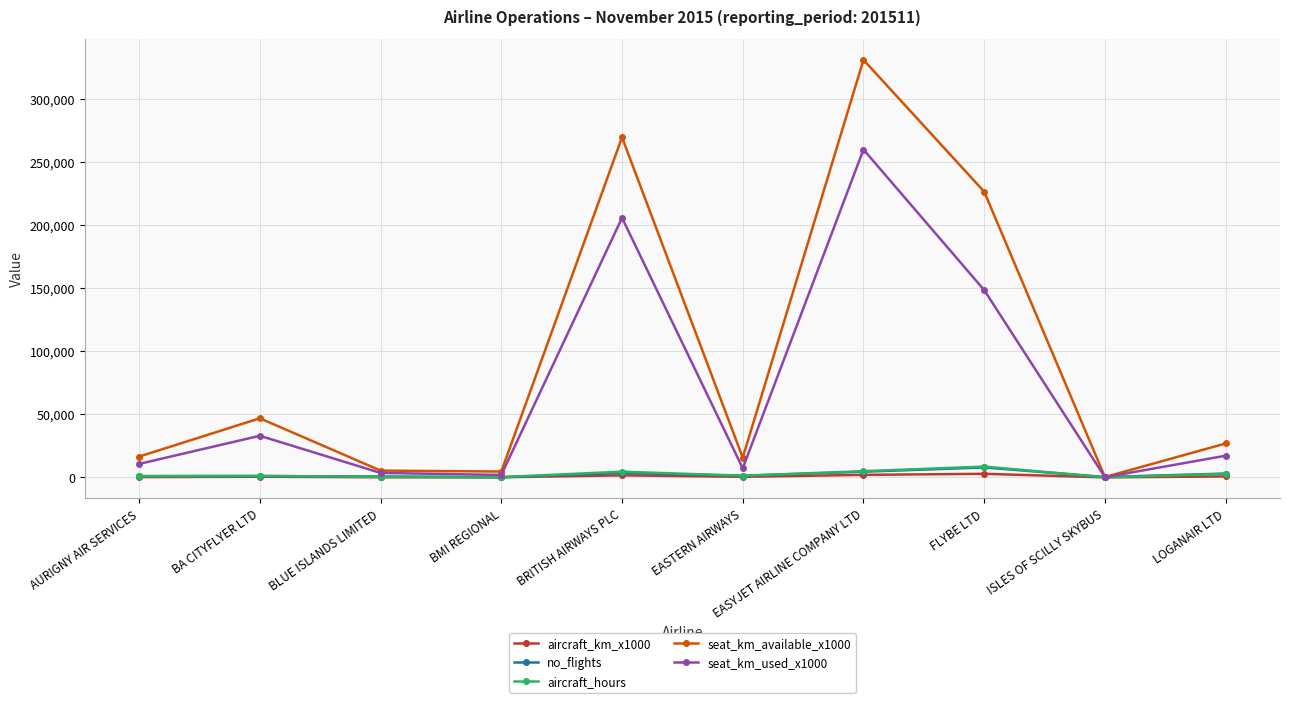

The value of seat_km_used_x1000 at EASYJET AIRLINE COMPANY LTD is 103629.8. True or false?

False